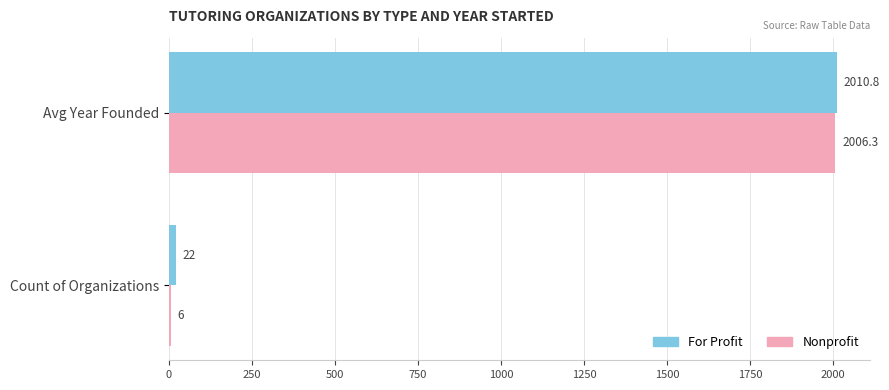

At which category is the sum across all series the highest?

Avg Year Founded